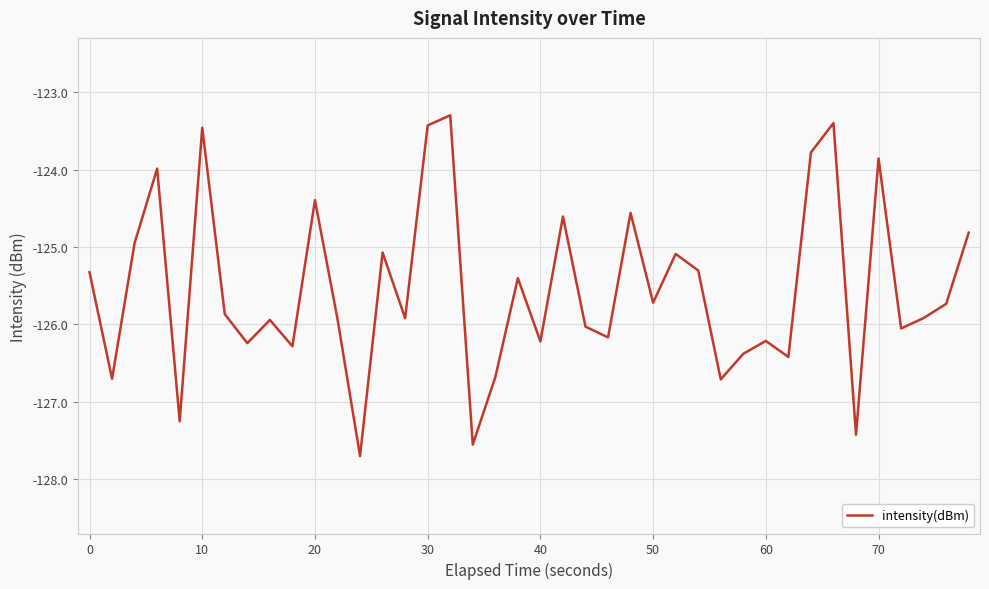

What is the smallest value displayed?

-127.7